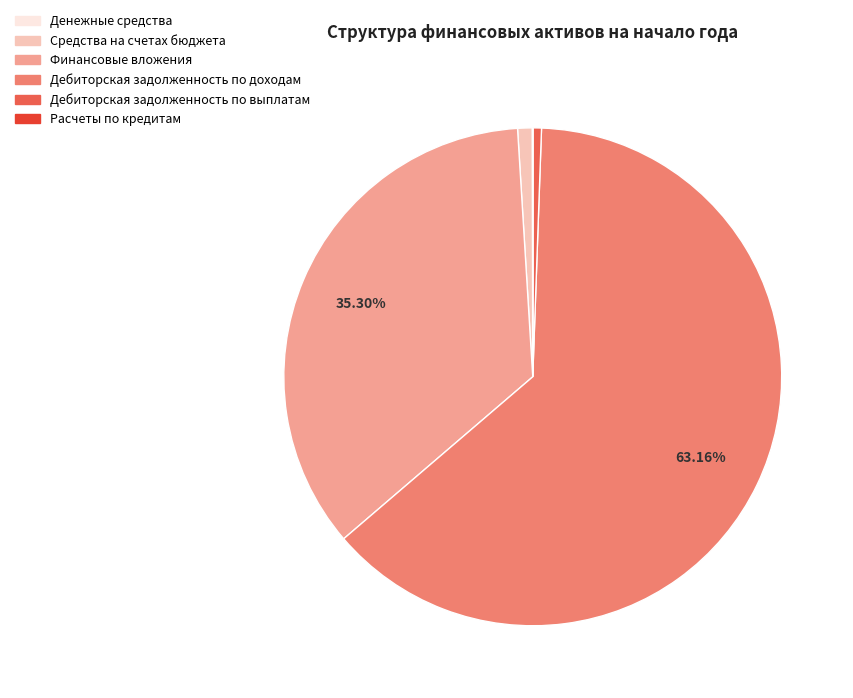

Which has a higher value, Дебиторская задолженность по доходам or Дебиторская задолженность по выплатам?

Дебиторская задолженность по доходам